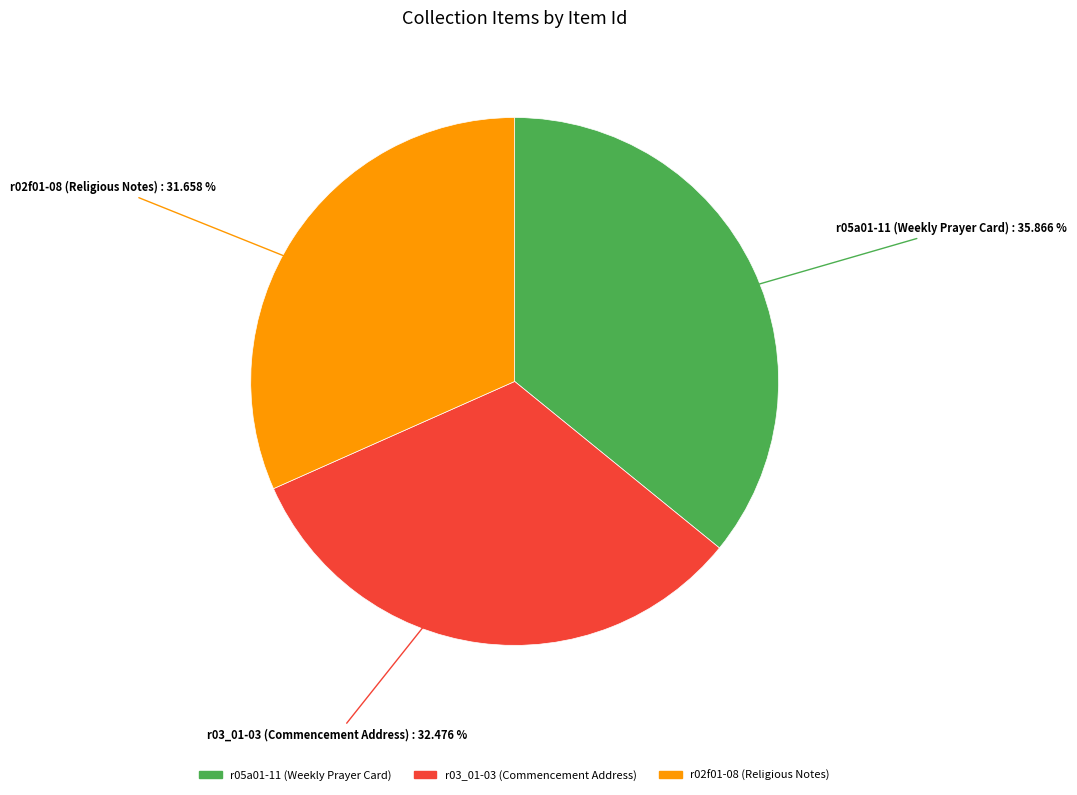

The r03_01-03 (Commencement Address) slice represents 22% of the pie. True or false?

False